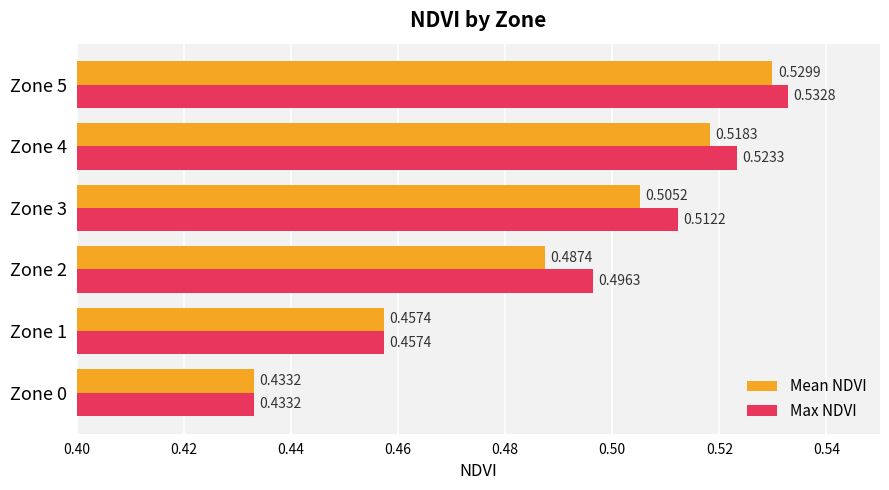

Which series has the widest spread of values?

Max NDVI